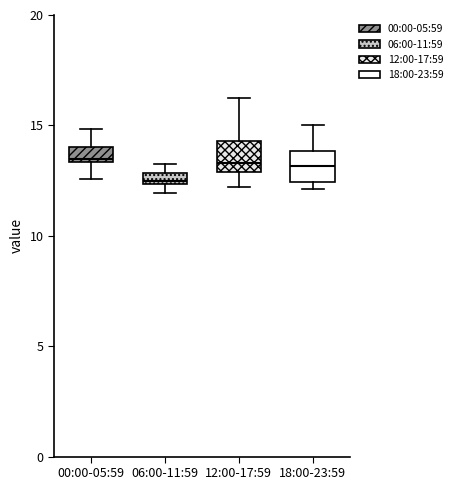

Where does the lower whisker of the box for 12:00-17:59 end on the y-axis? The values are not printed on the chart, so give them approximately, as read against the axis.

12.0